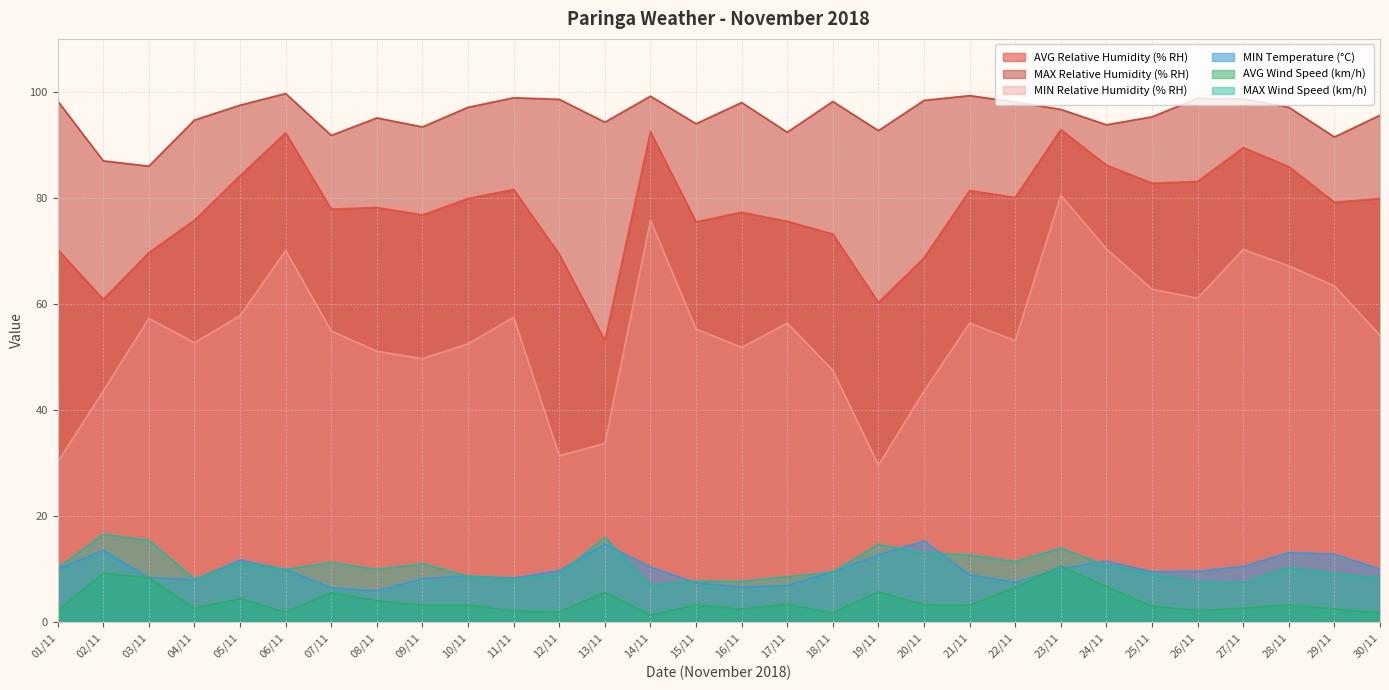

Rank the series by their maximum value, from lowest to highest.

AVG Wind Speed (km/h), MIN Temperature (°C), MAX Wind Speed (km/h), MIN Relative Humidity (% RH), AVG Relative Humidity (% RH), MAX Relative Humidity (% RH)